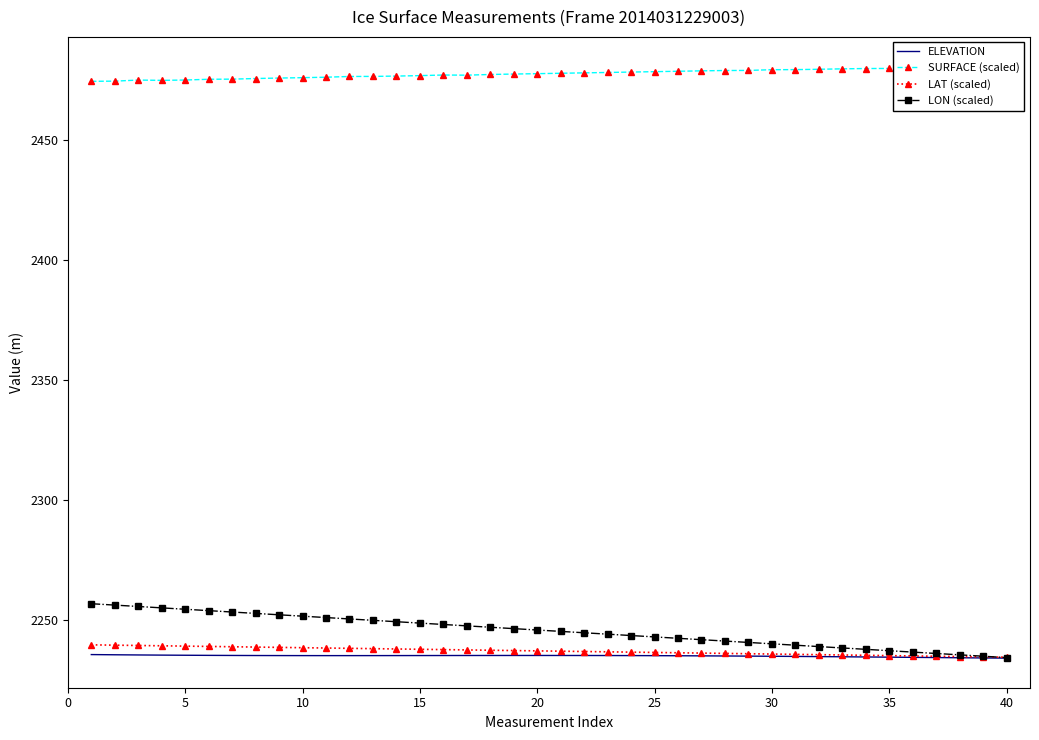

What is the maximum value for LON (scaled)?

2256.8